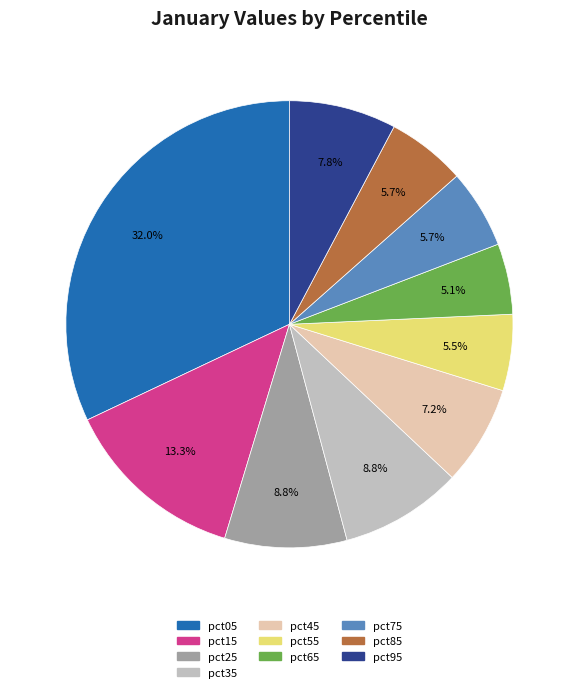

Is it true that pct75 is 6% of the pie?

True